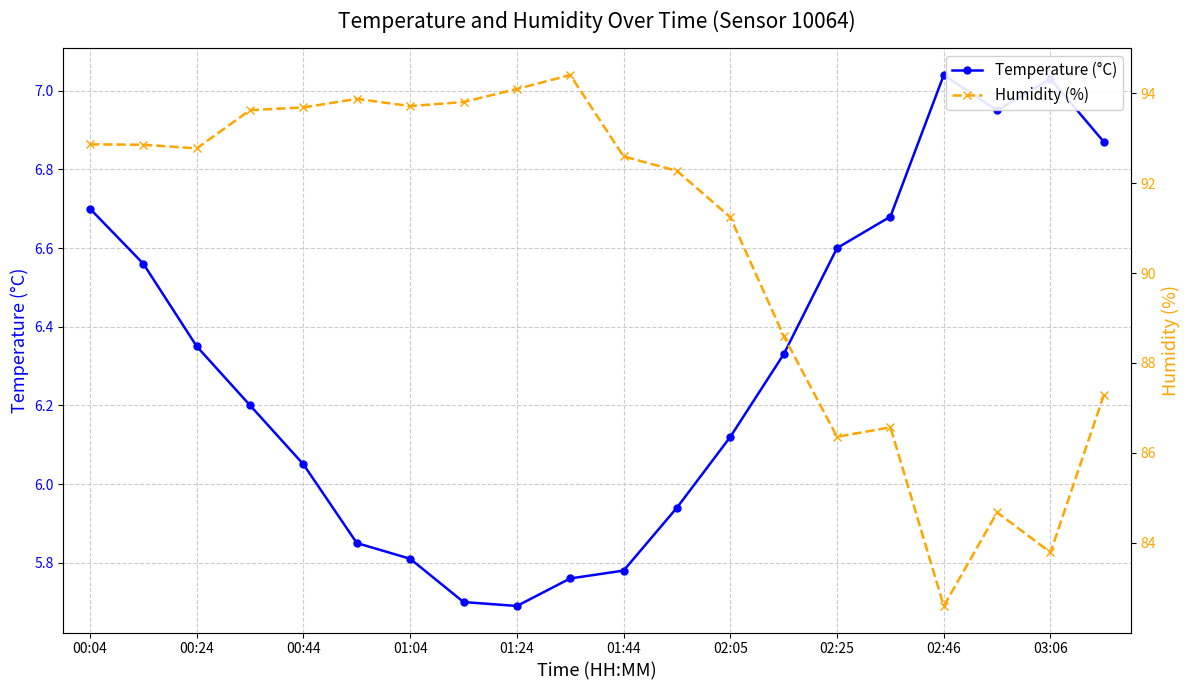

What are all the series names shown in the legend?

Temperature (°C), Humidity (%)